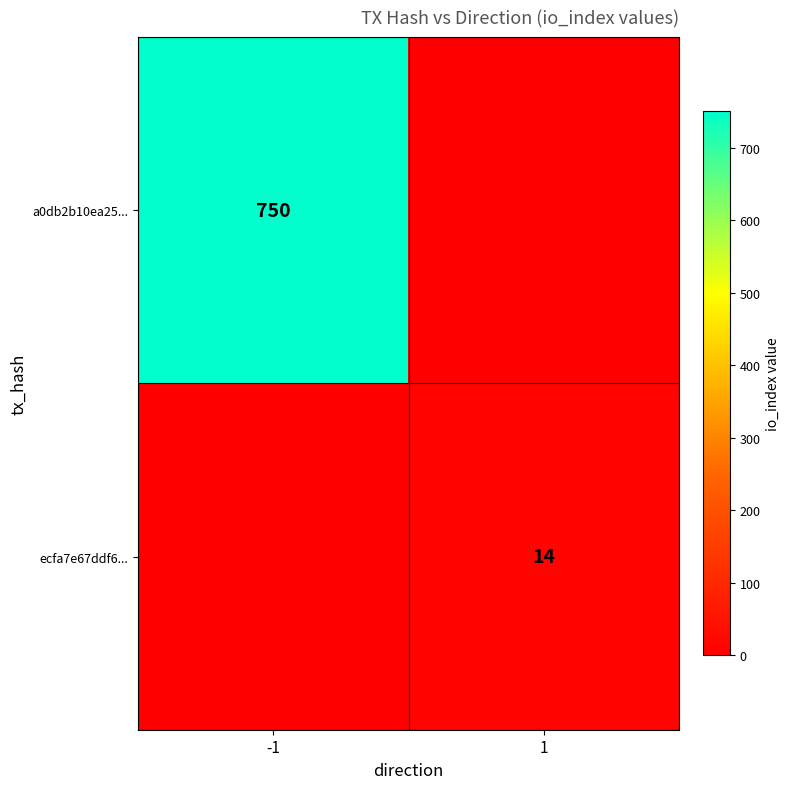

Is it true that ecfa7e67ddf6... equals 3 at 1?

False